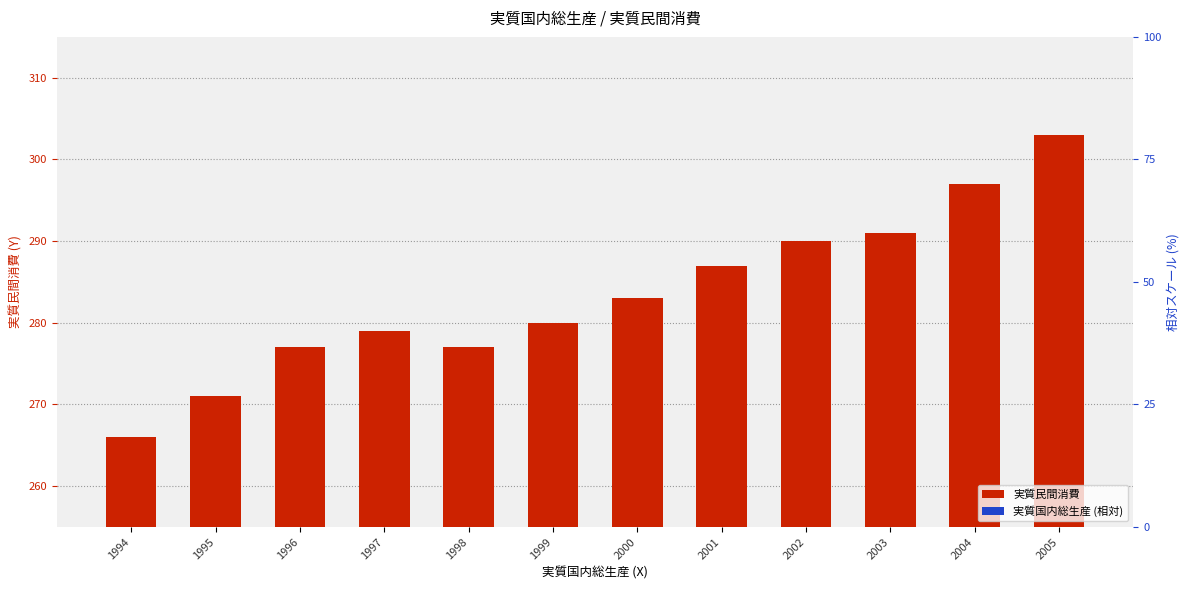

What is the change in value from 1994 to 2004?

+31